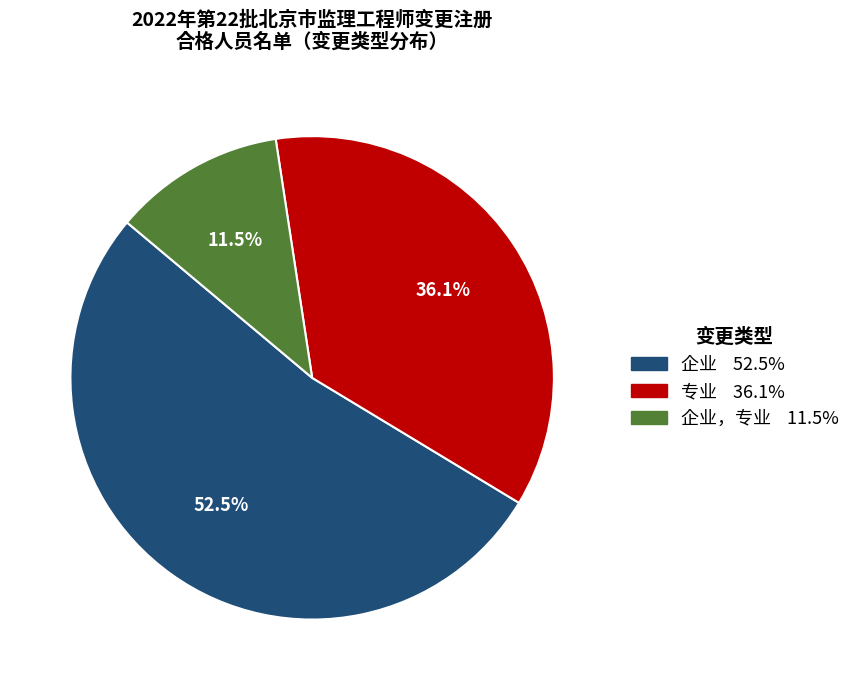

Is there any slice that represents more than half of the pie?

Yes